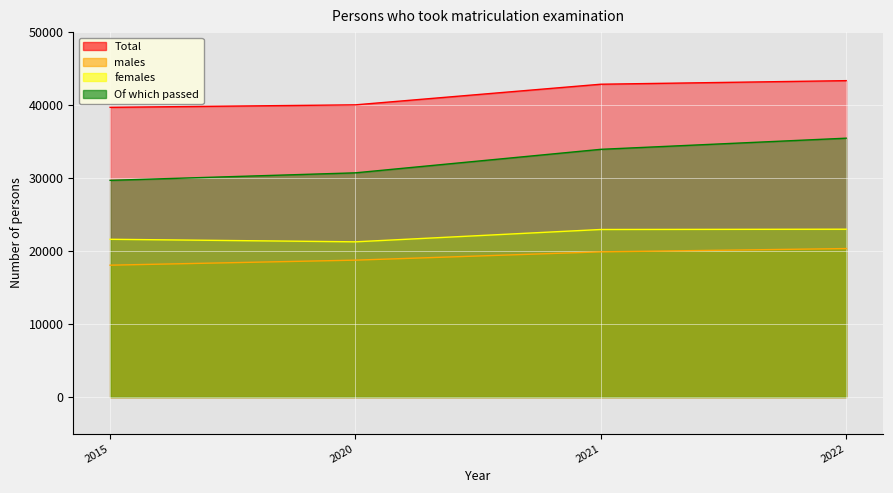

Reading left to right, what are all the values shown in this chart?

Total: 39696	40037	42862	43352
males: 18074	18763	19900	20350
females: 21622	21274	22962	23002
Of which passed: 29694	30724	33944	35470